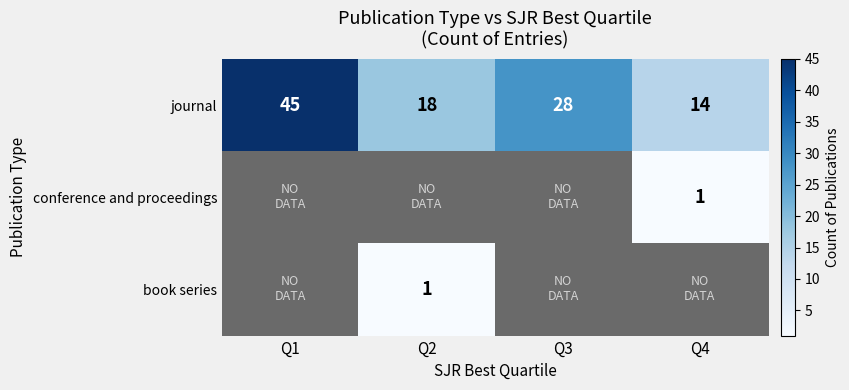

What is the average value of the journal series?

26